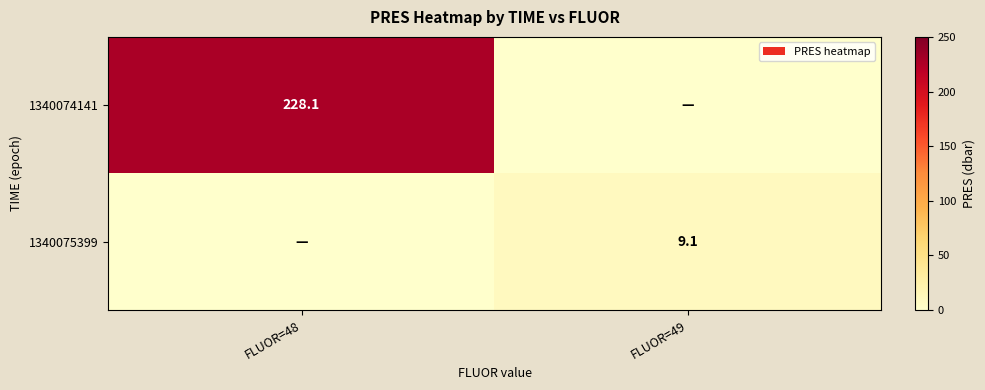

Is it true that 1340075399 equals 11.9 at FLUOR=49?

False